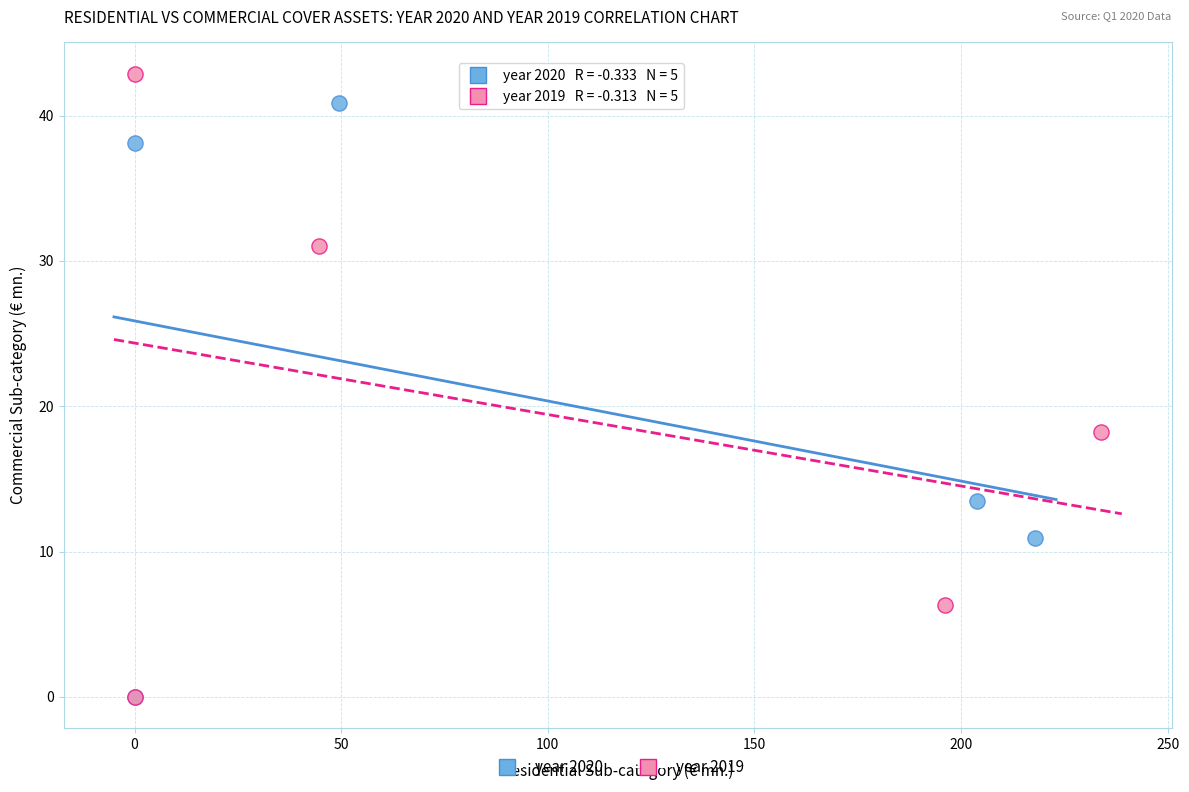

What are all the series names shown in the legend?

year 2020, year 2019